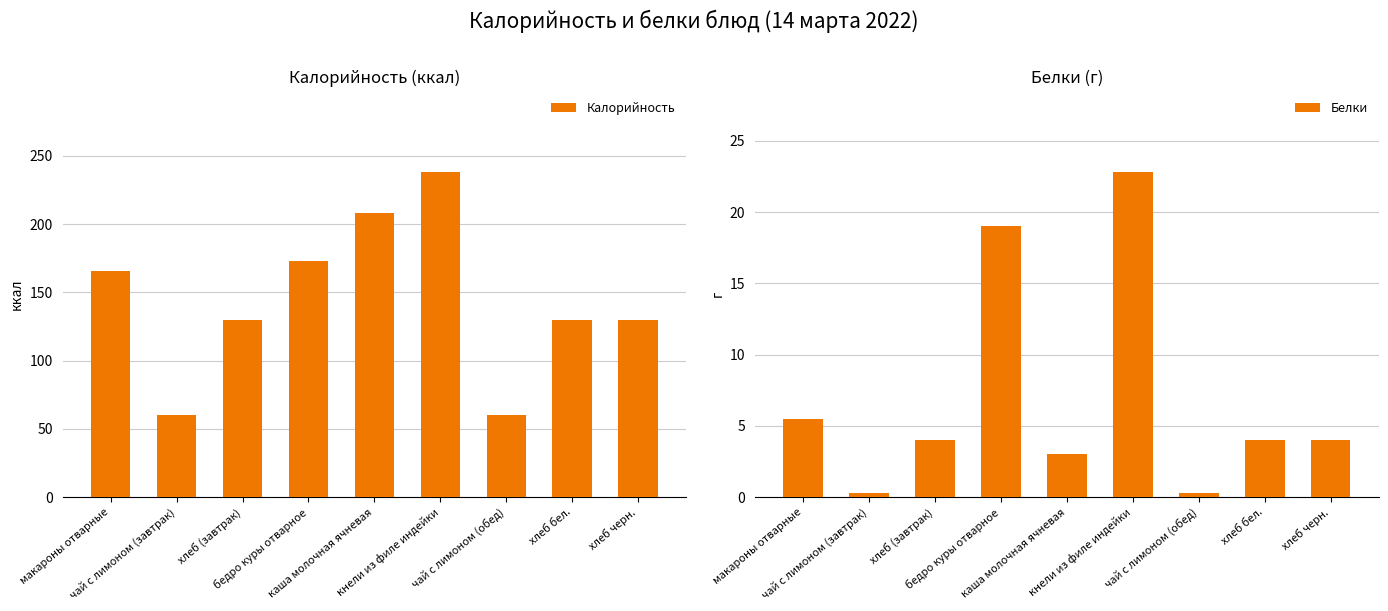

Read the Калорийность value at хлеб (завтрак).

130.0